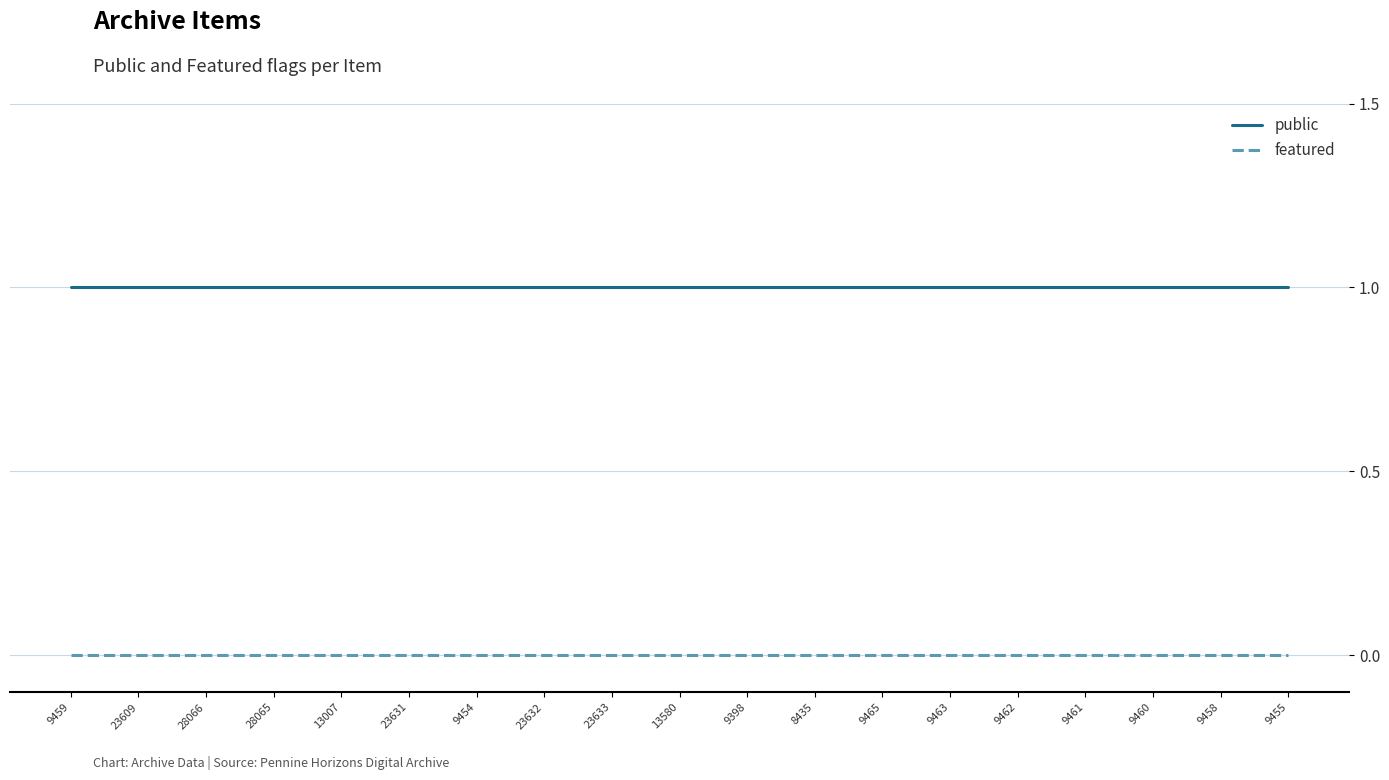

Reading right to left, transcribe all the data shown in this chart.

public: 9455=1	9458=1	9460=1	9461=1	9462=1	9463=1	9465=1	8435=1	9398=1	13580=1	23633=1	23632=1	9454=1	23631=1	13007=1	28065=1	28066=1	23609=1	9459=1
featured: 9455=0	9458=0	9460=0	9461=0	9462=0	9463=0	9465=0	8435=0	9398=0	13580=0	23633=0	23632=0	9454=0	23631=0	13007=0	28065=0	28066=0	23609=0	9459=0